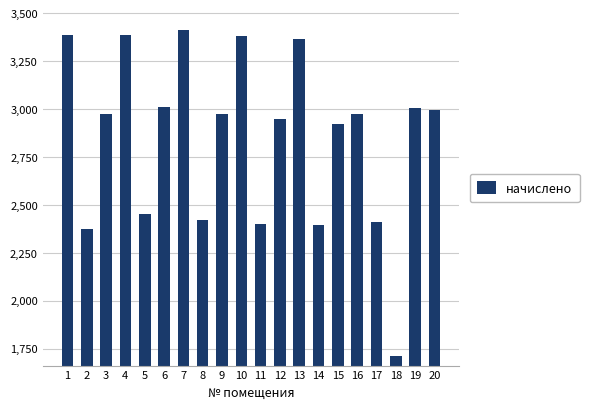

At which category does the chart reach its peak across all series?

7